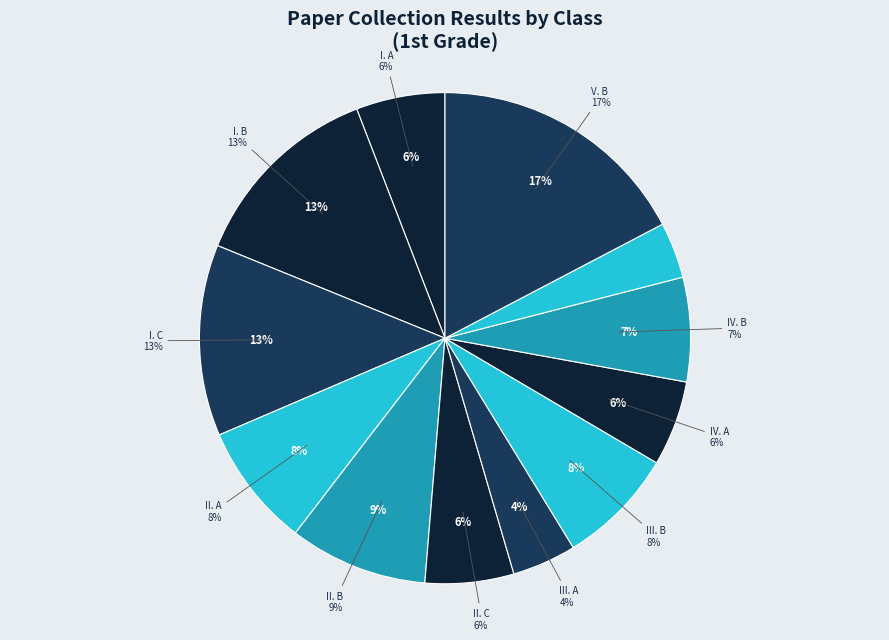

True or false: II. B accounts for 1% of the total.

False